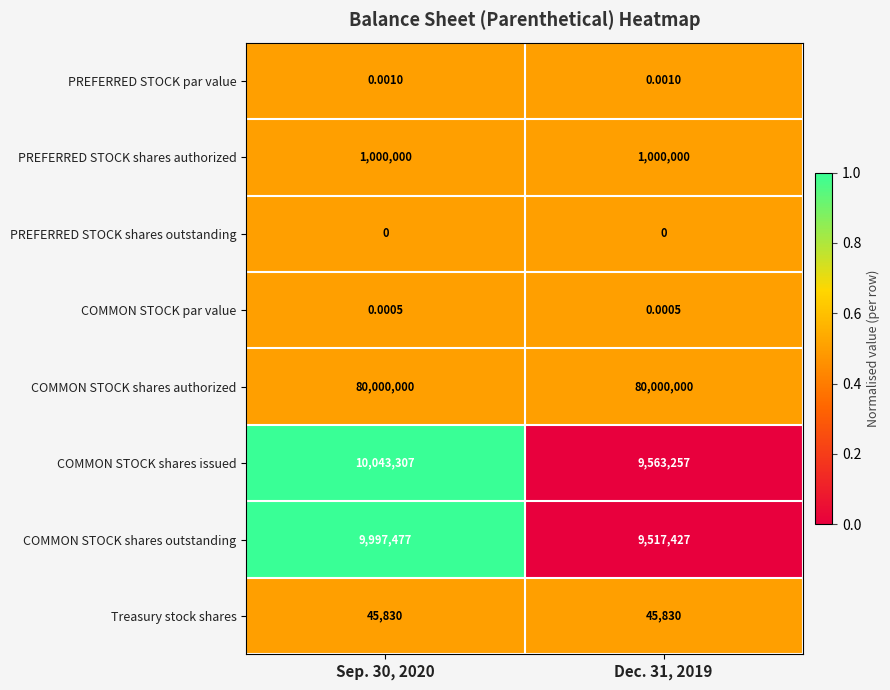

At which category is the sum across all series the highest?

Sep. 30, 2020